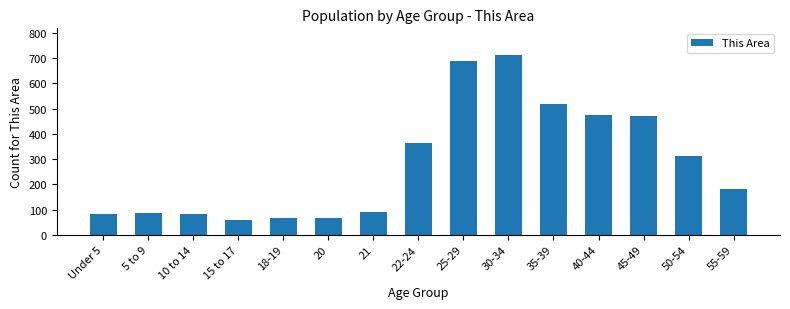

What is the value of the 2nd bar from the left?

88